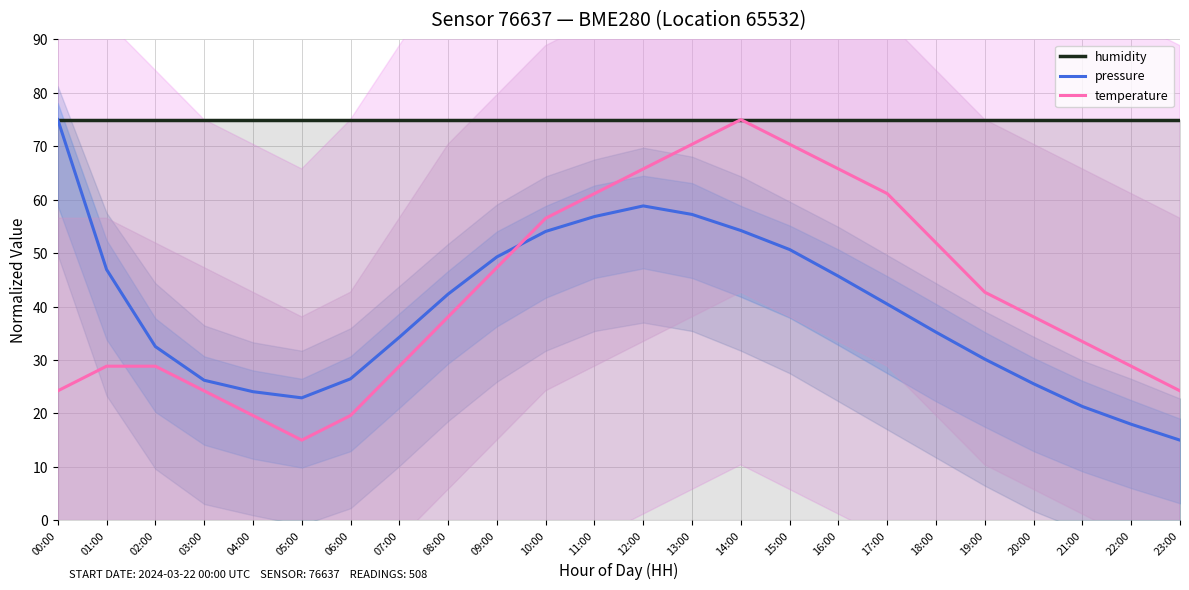

True or false: pressure and humidity (line) intersect in this chart.

False